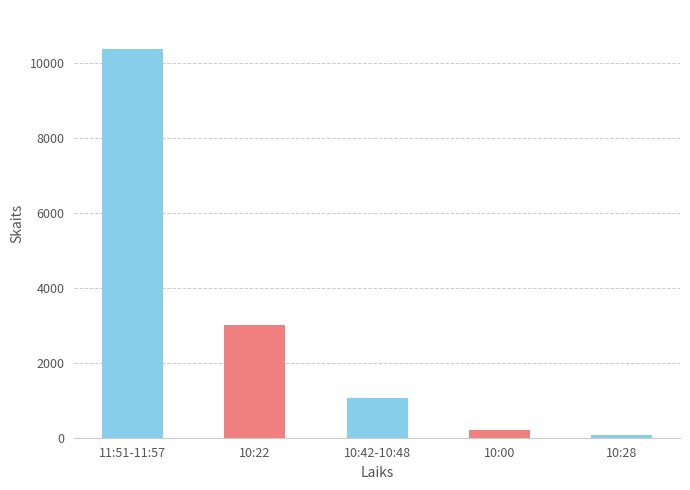

At which category does the chart reach its minimum across all series?

10:28